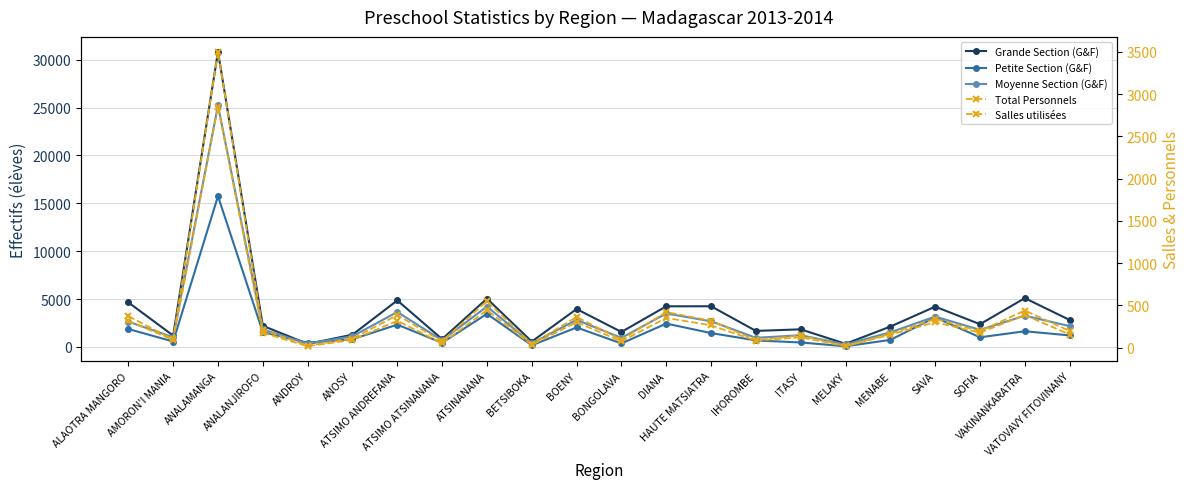

What is the label of the 10th point from the left?

BETSIBOKA